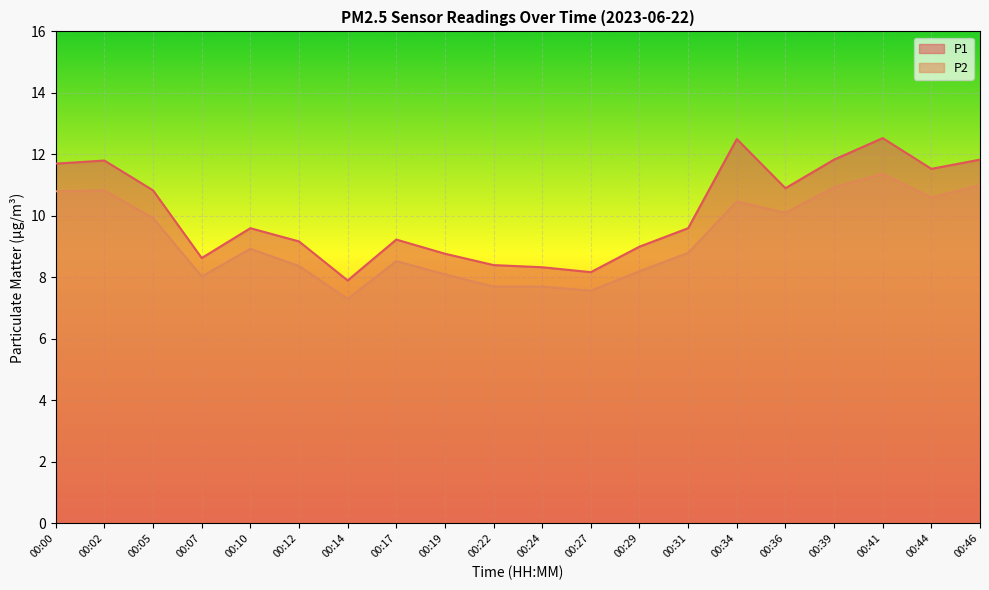

At which category is the sum across all series the highest?

00:41